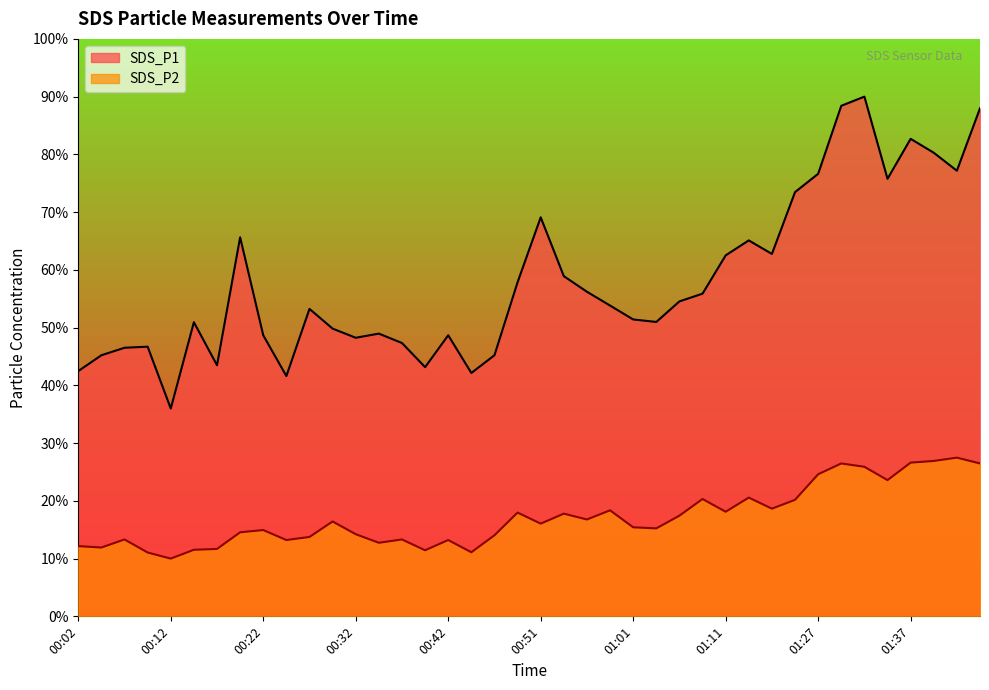

How many lines are shown in the chart?

2